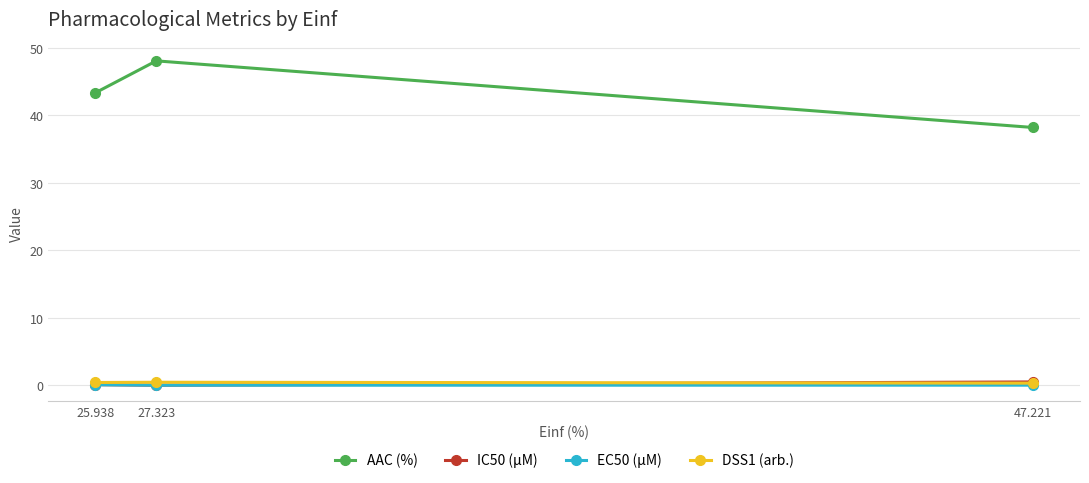

What is the label of the 2nd point from the right?

27.323